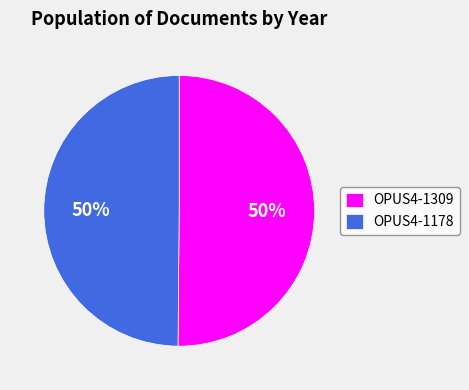

True or false: OPUS4-1178 accounts for 50% of the total.

True